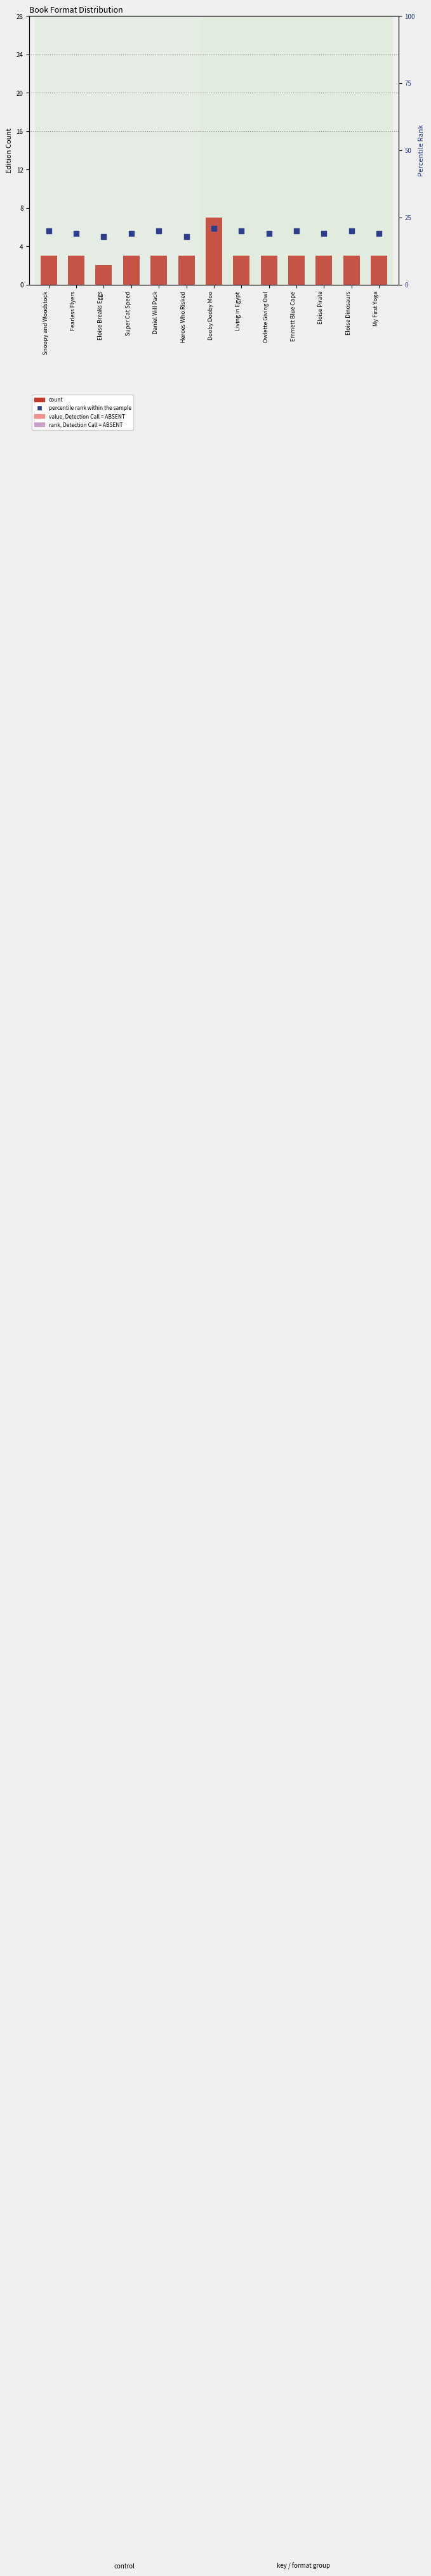

At which category is the sum across all series the highest?

Dooby Dooby Moo